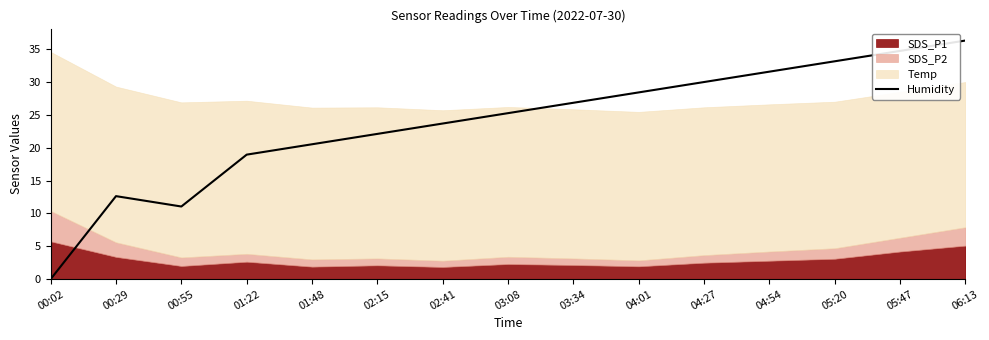

What is the difference between the maximum and minimum values?

36.3